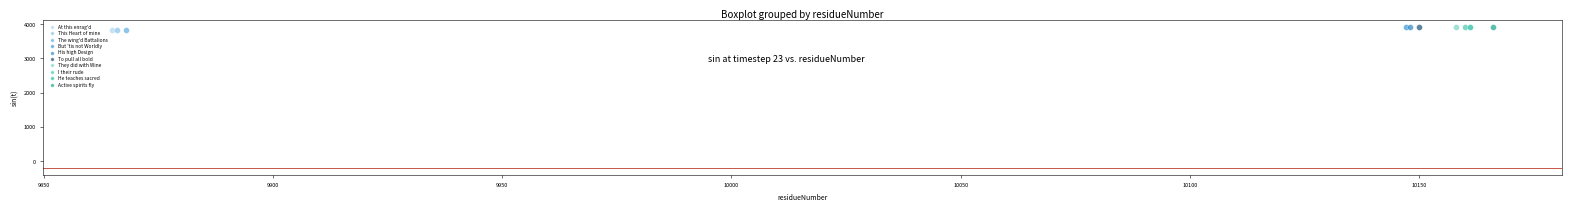

What are all the series names shown in the legend?

At this enrag'd, This Heart of mine, The wing'd Battalions, But 'tis not Worldly, His high Design, To pull all bold, They did with Wine, I their rude, He teaches sacred, Active spirits fly